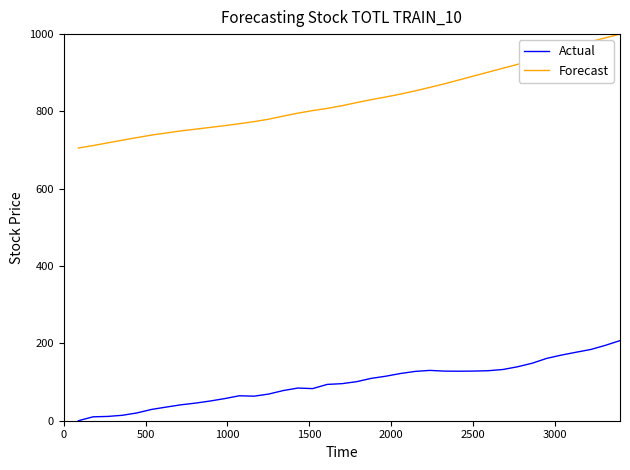

True or false: Actual and Forecast cross at least once.

False